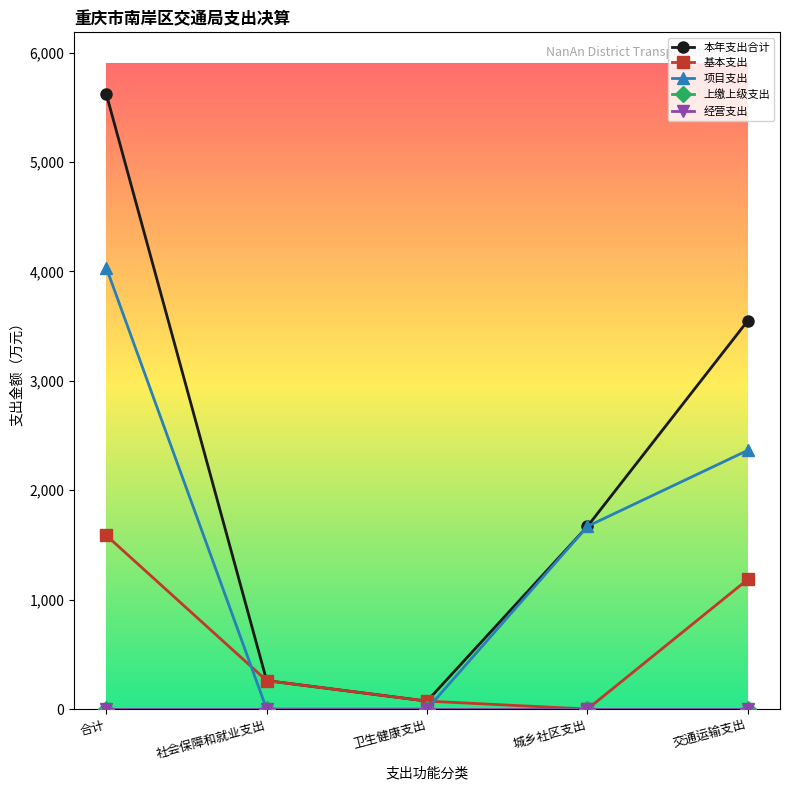

What is the difference between the second highest and minimum values in the 基本支出 series?

1185.7